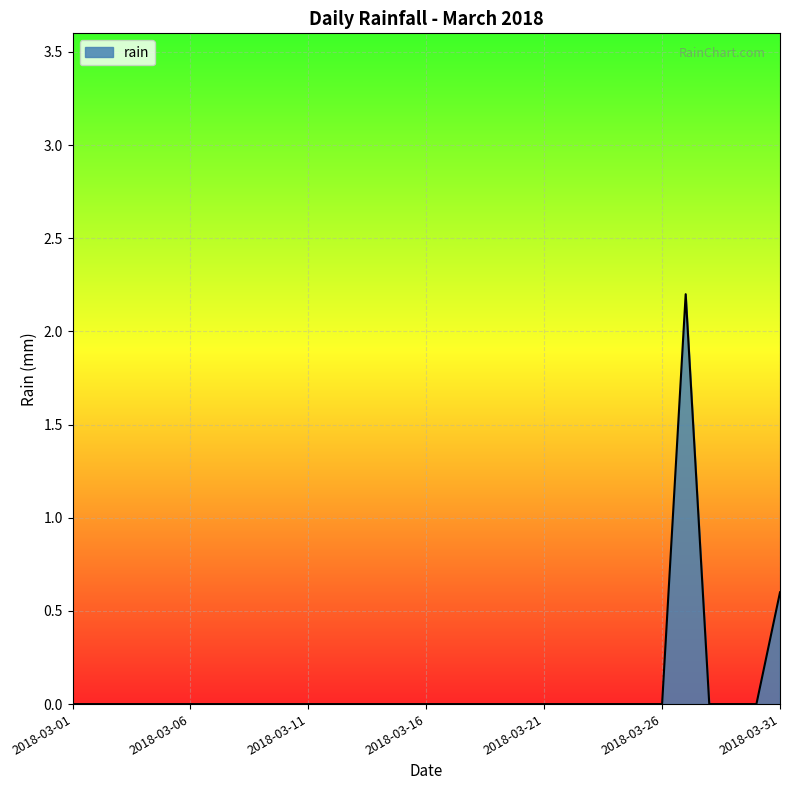

Which category has the highest value across all series?

2018-03-27